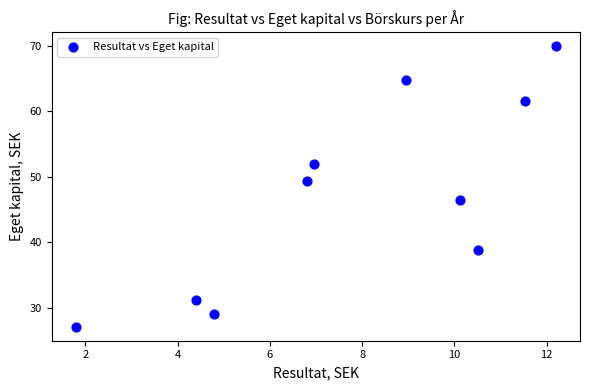

What is the average X value?

7.8